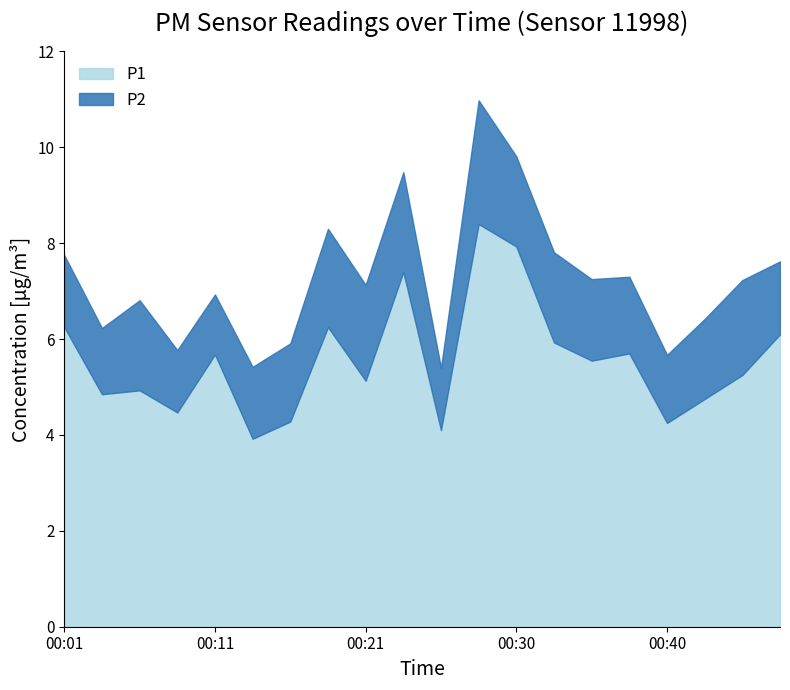

Is it true that the value at 00:11 is 5.7?

True